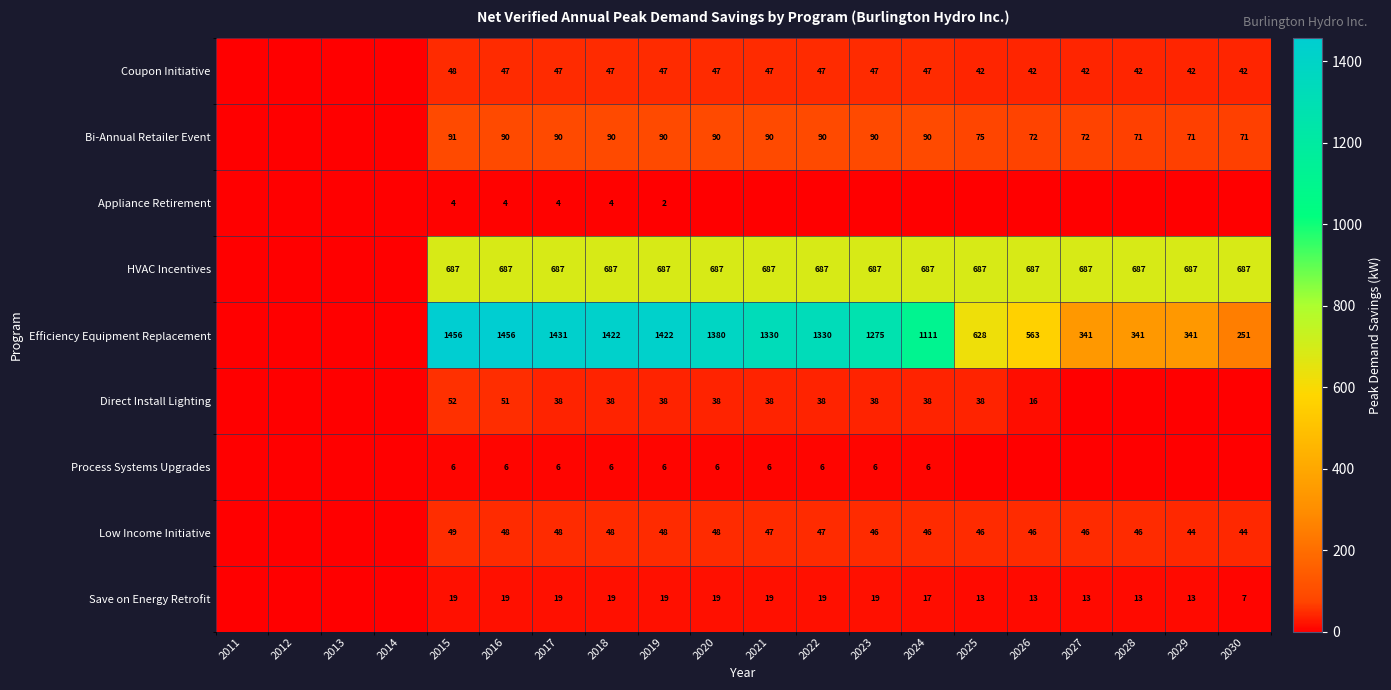

What is the sum of the Coupon Initiative values at 2030 and 2021?

89